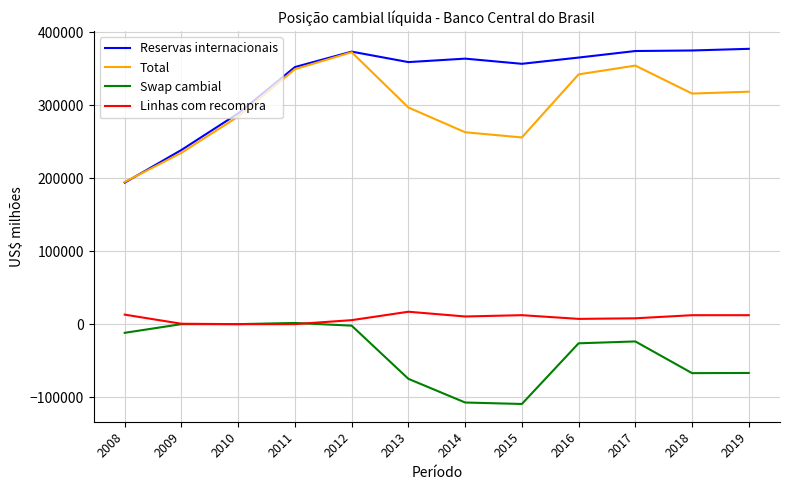

What is the total value across all series at 2019?

640661.3